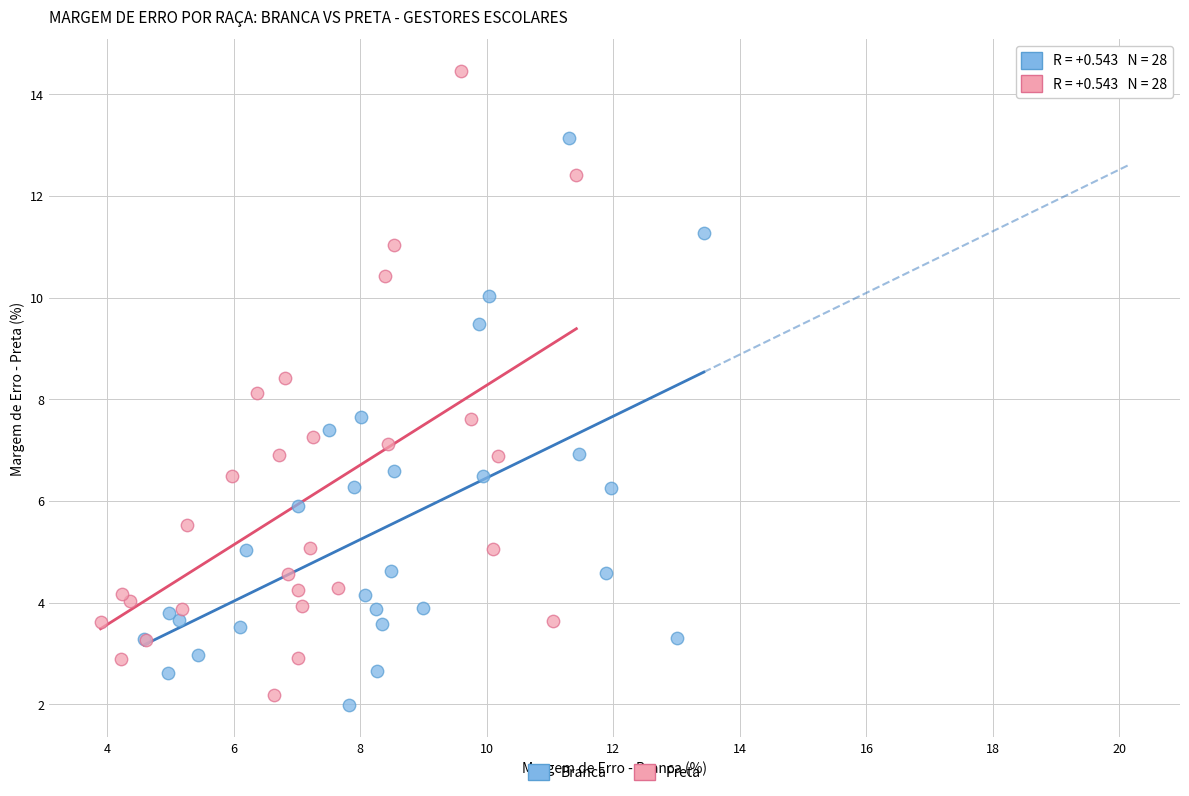

Which series has the largest Y range (max minus min)?

Preta